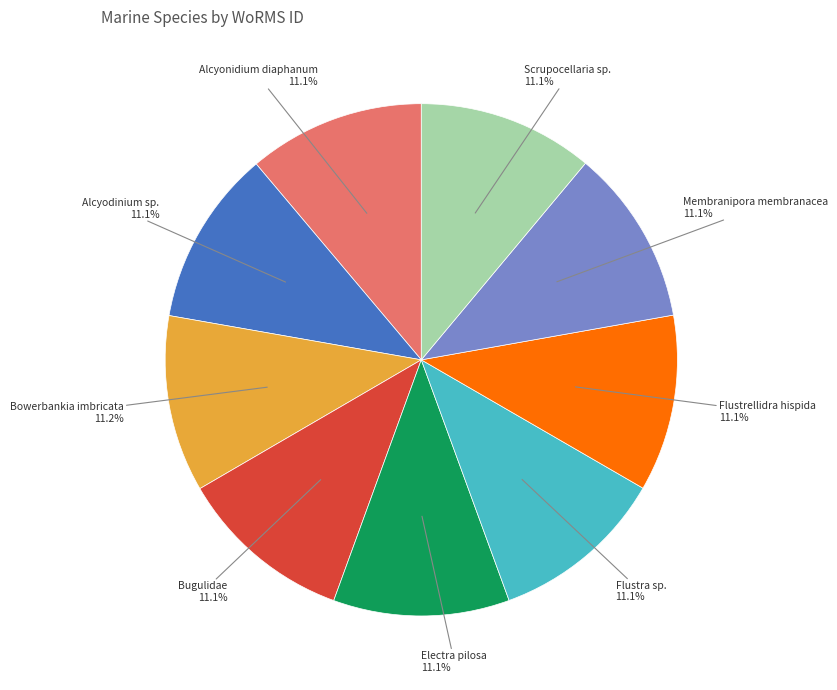

Is there any slice that represents more than half of the pie?

No